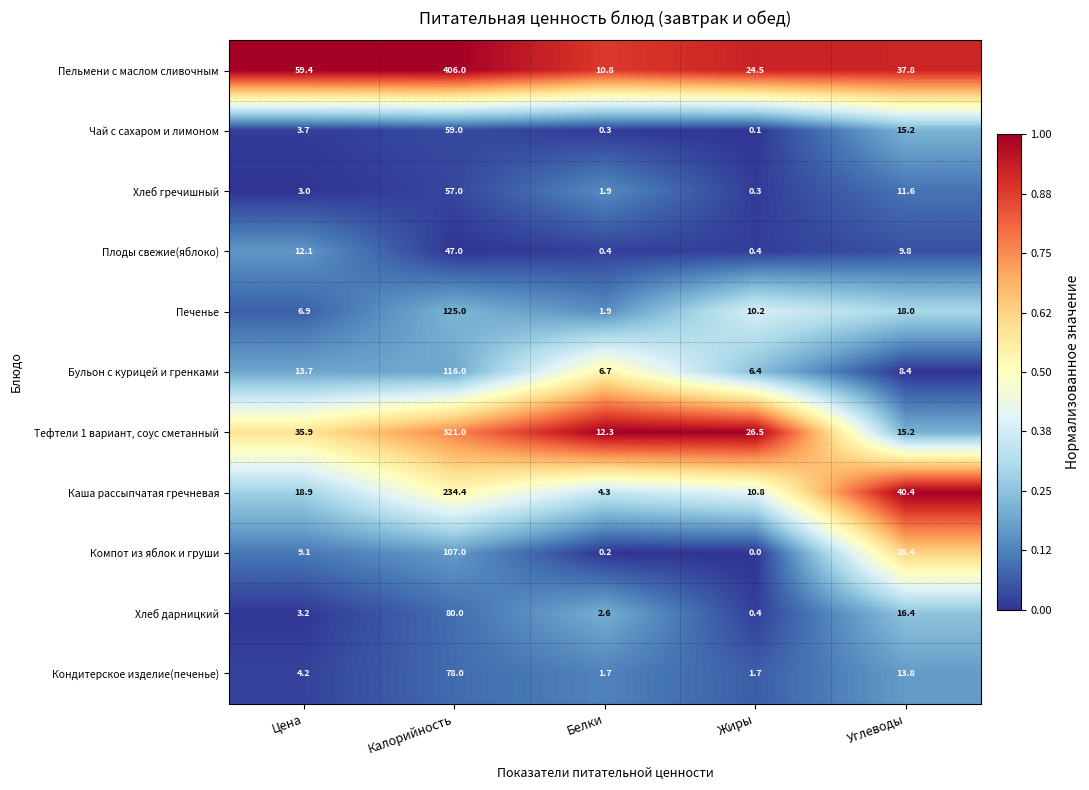

Rank the categories by Печенье value from lowest to highest.

Белки, Цена, Жиры, Углеводы, Калорийность